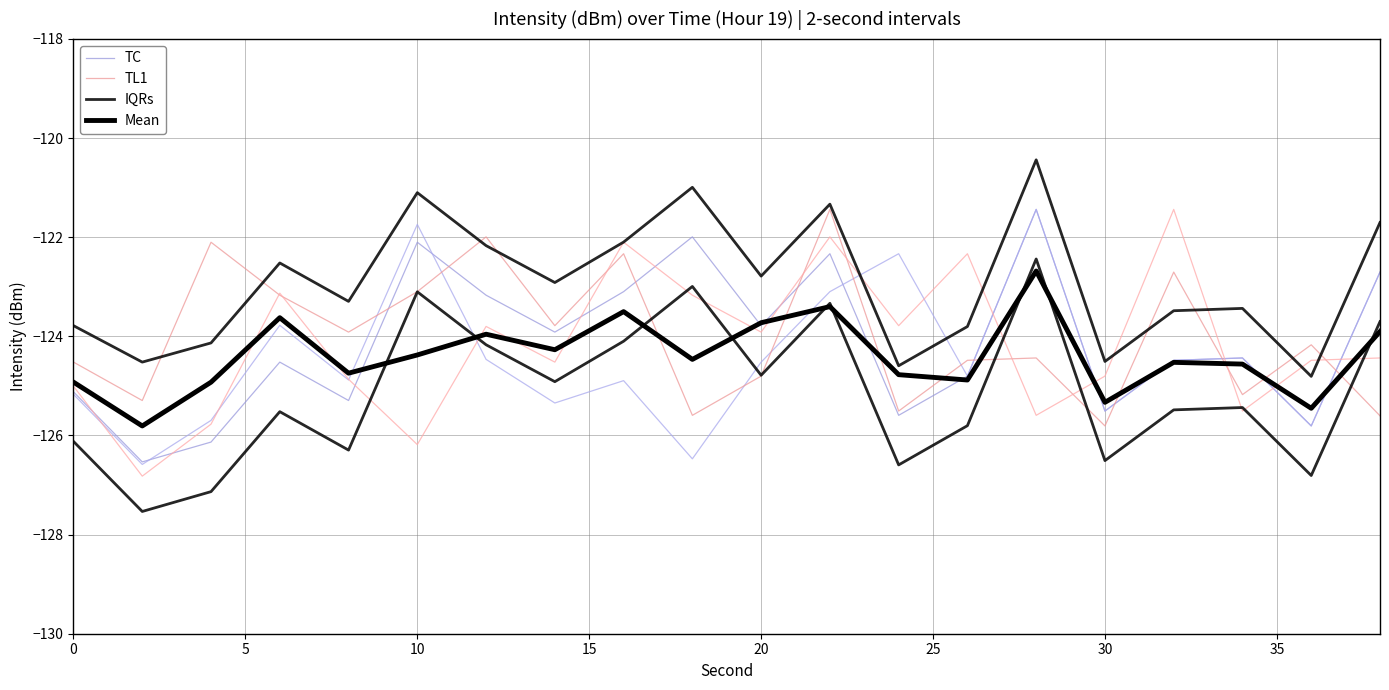

How many lines are shown in the chart?

4